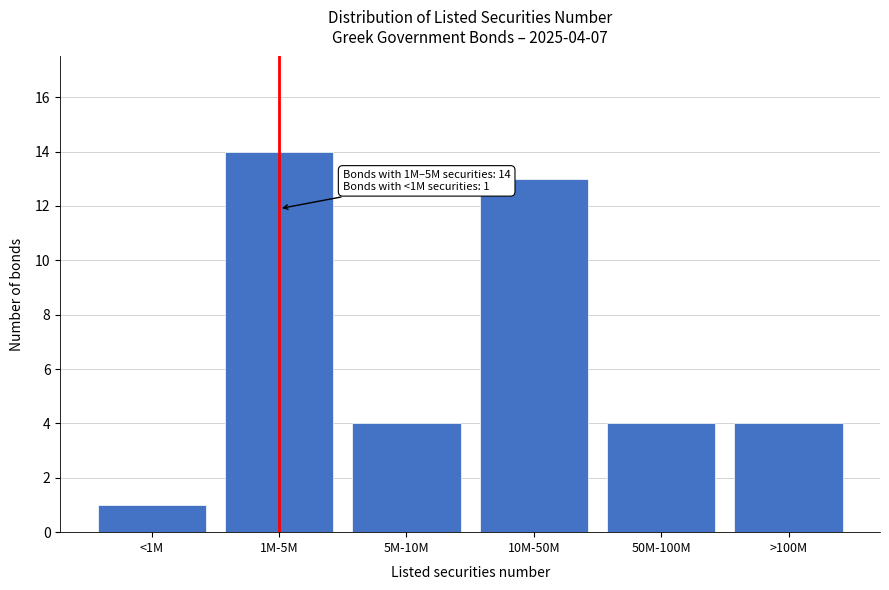

Reading left to right, what are all the values shown in this chart?

1	14	4	13	4	4